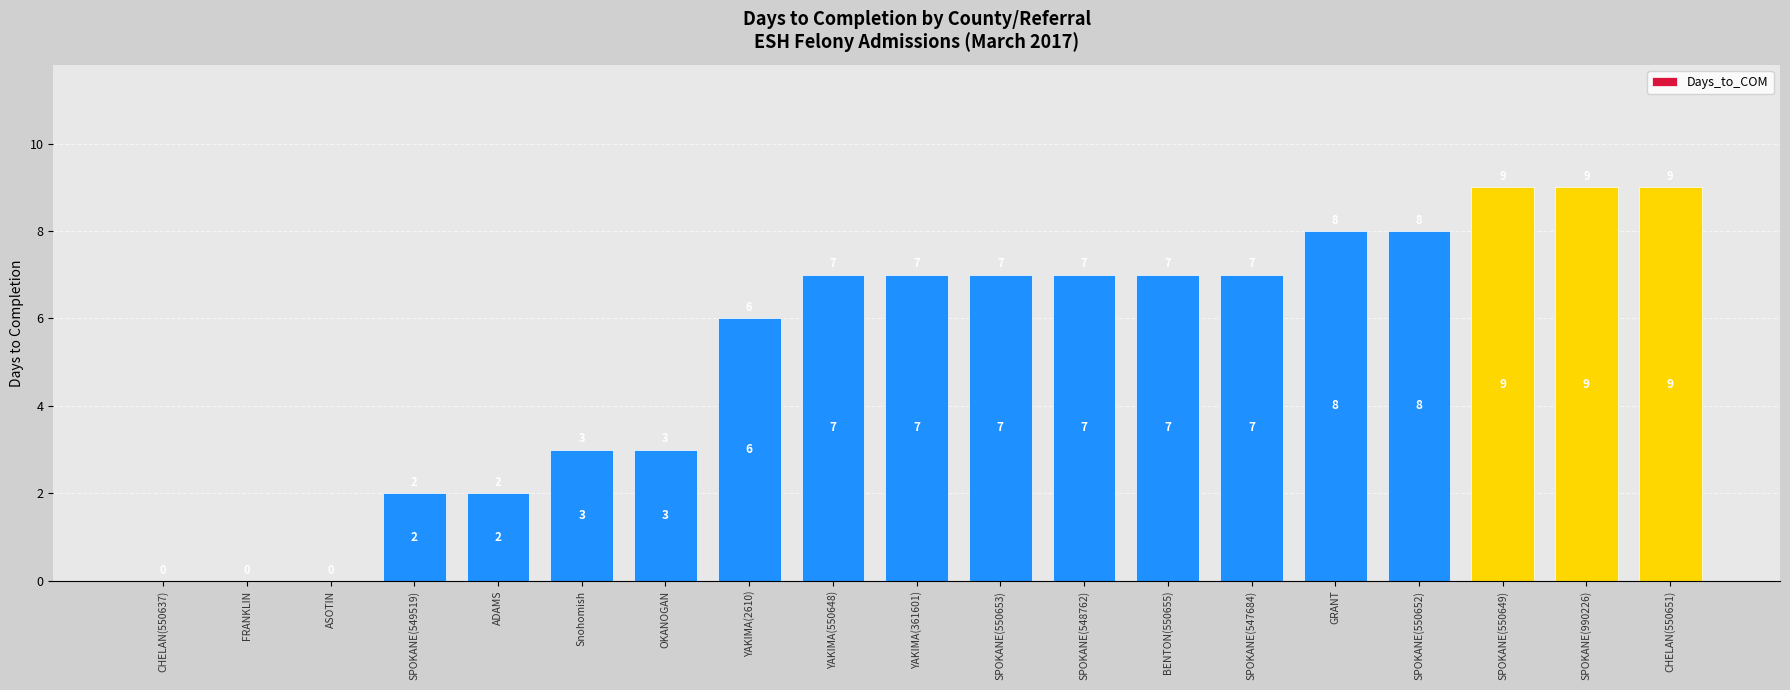

What is the sum of the values at YAKIMA(2610) and CHELAN(550651)?

15